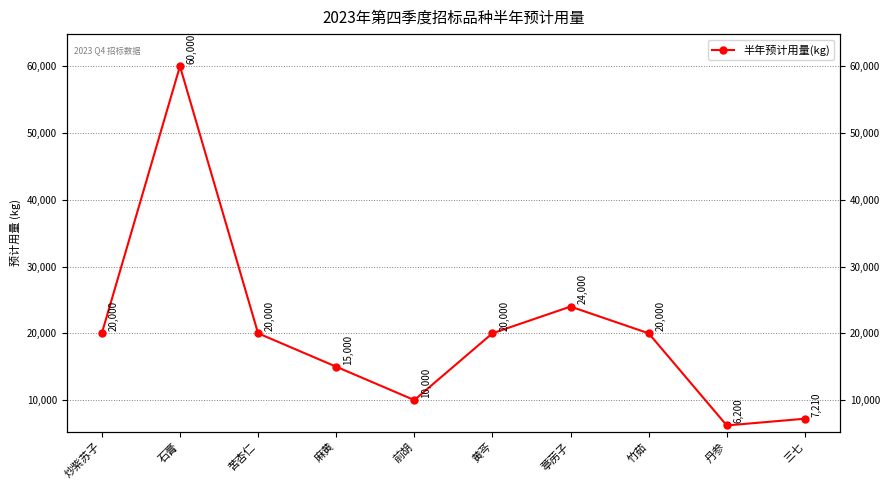

What is the greatest value displayed?

60000